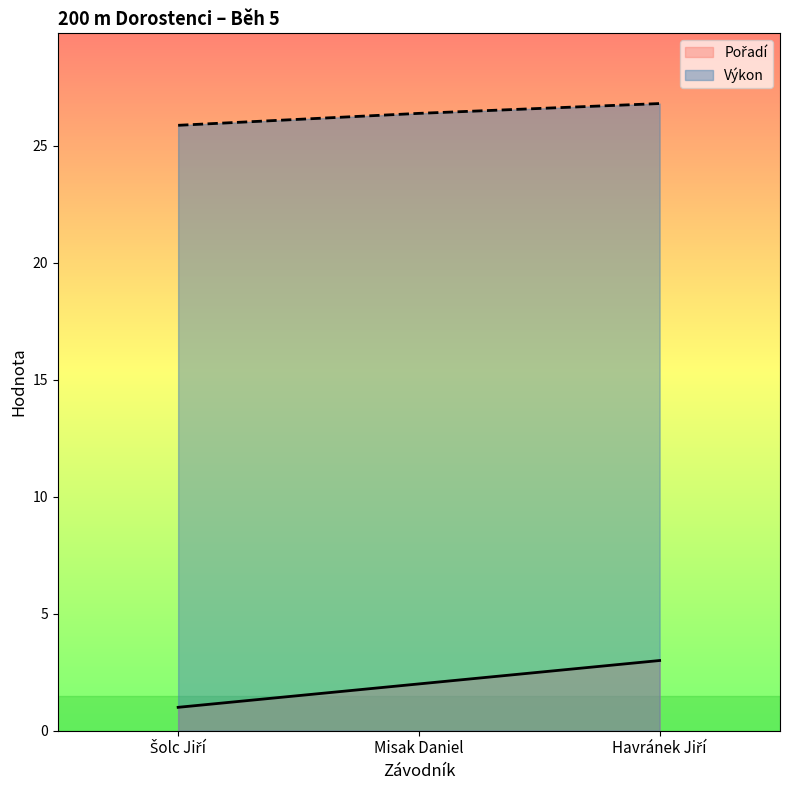

What is the label of the 2nd point from the left?

Misak Daniel